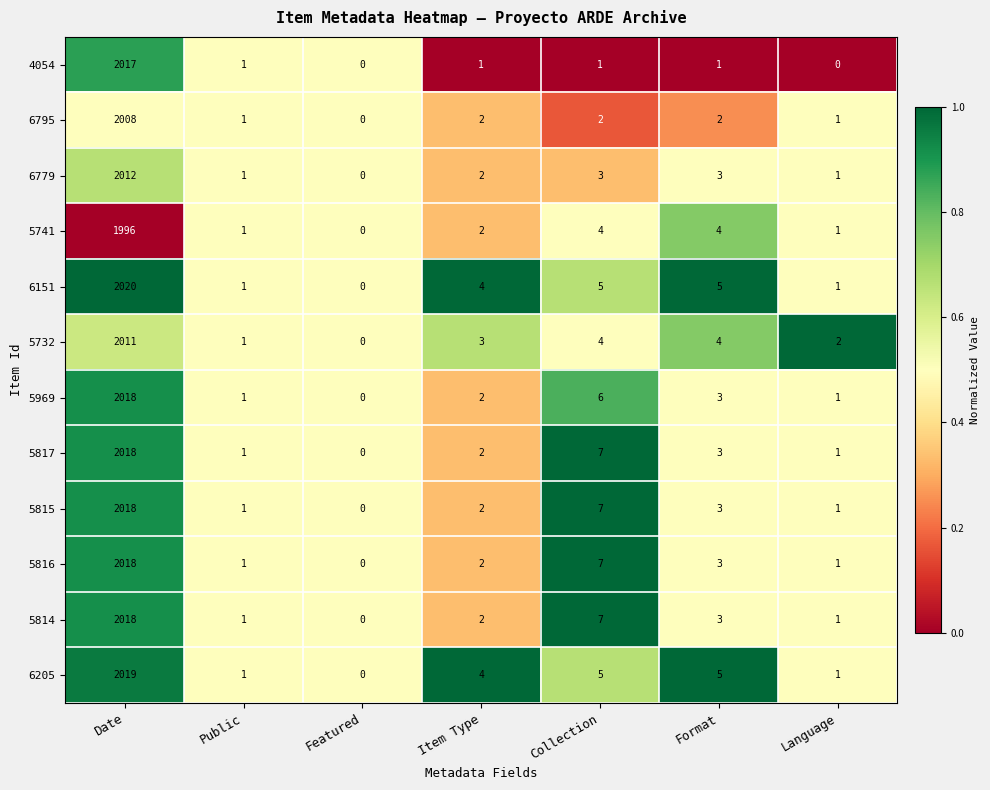

What is the highest value of the 6779 series?

2012